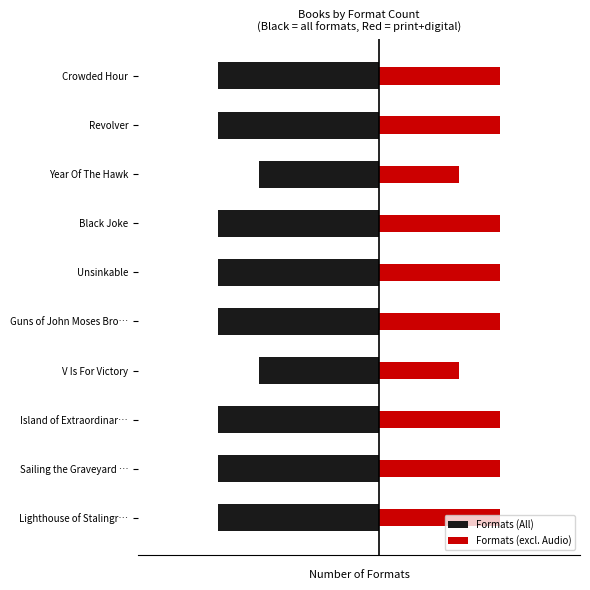

What are all the series names shown in the legend?

Formats (All), Formats (excl. Audio)